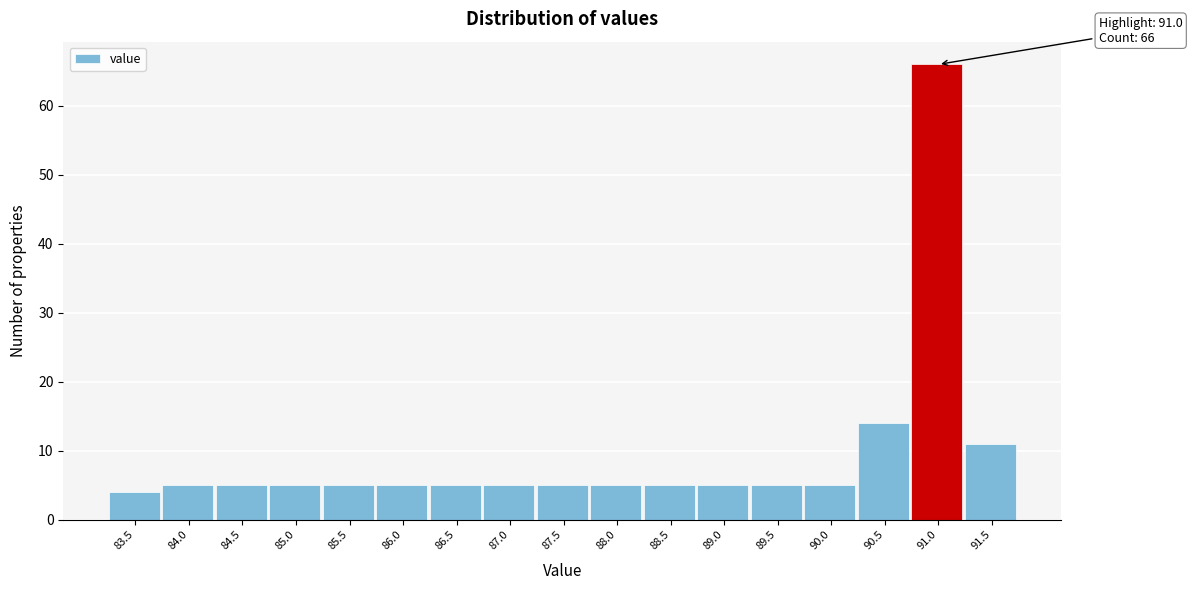

Reading left to right, extract all data points from this chart.

83.5=4	84.0=5	84.5=5	85.0=5	85.5=5	86.0=5	86.5=5	87.0=5	87.5=5	88.0=5	88.5=5	89.0=5	89.5=5	90.0=5	90.5=14	91.0=66	91.5=11